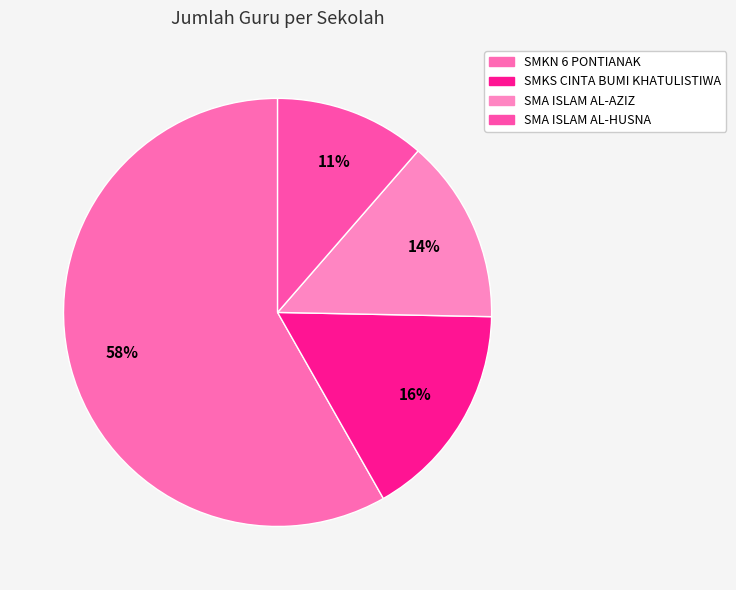

Count the number of slices in the pie.

4